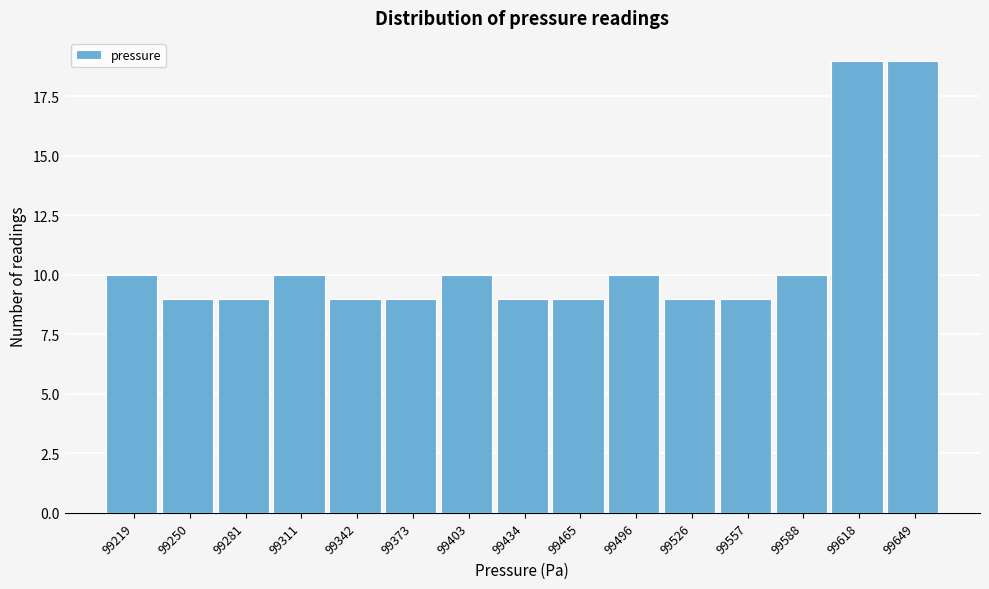

Reading left to right, transcribe all the data shown in this chart.

10	9	9	10	9	9	10	9	9	10	9	9	10	19	19